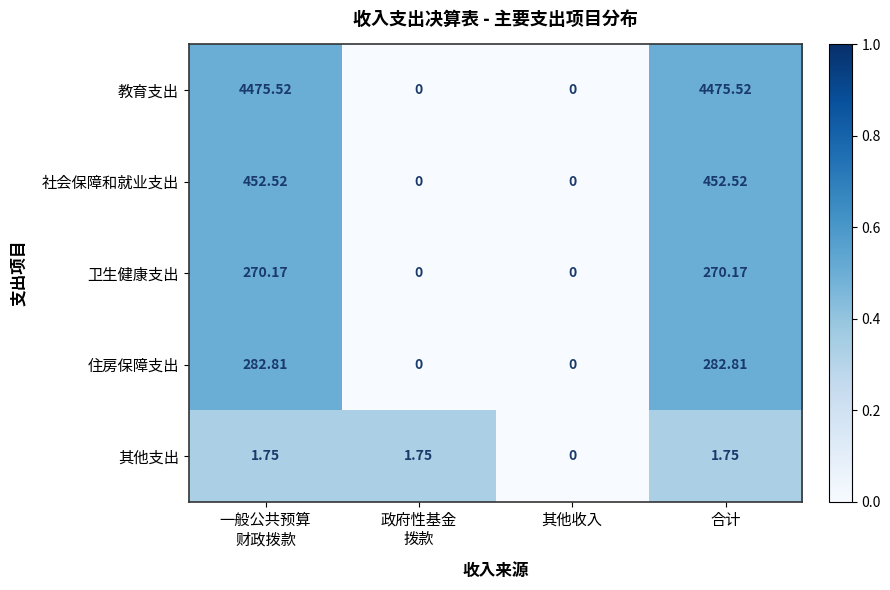

Count the number of data series in this chart.

5